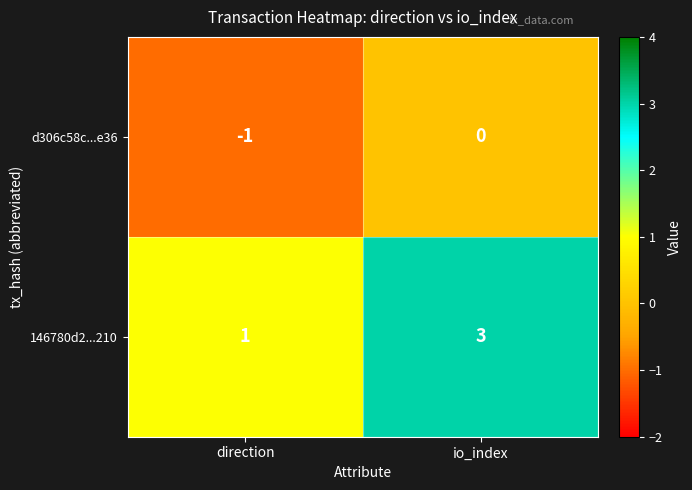

List the series in order of their peak value, lowest first.

d306c58c...e36, 146780d2...210